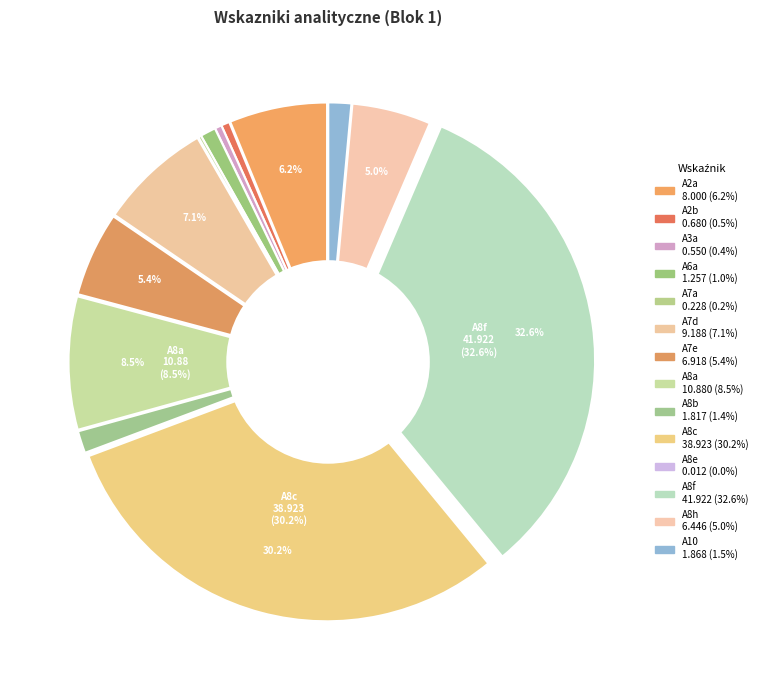

To the nearest percent, what is the difference between the largest and smallest slice percentages?

33%